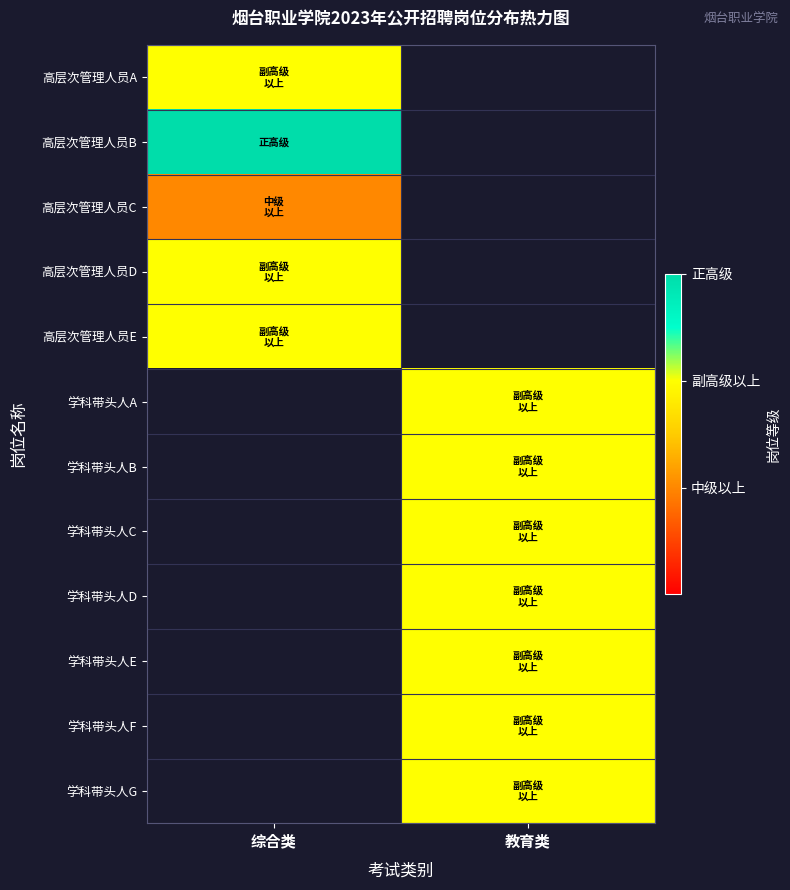

List the labels in order of 高层次管理人员B value, largest first.

综合类, 教育类